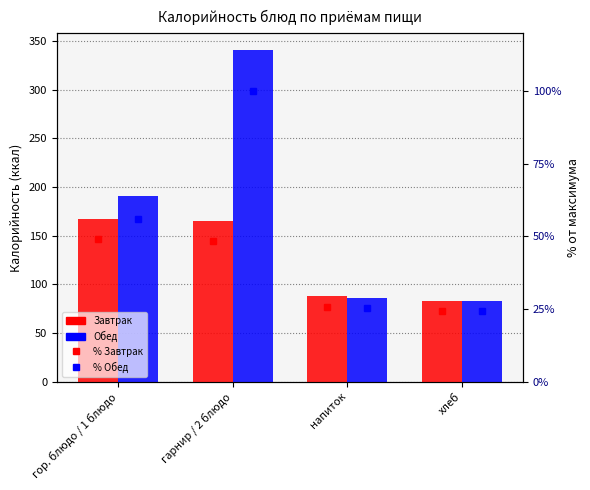

What is the difference between the maximum and minimum values in the % Завтрак series?

24.6